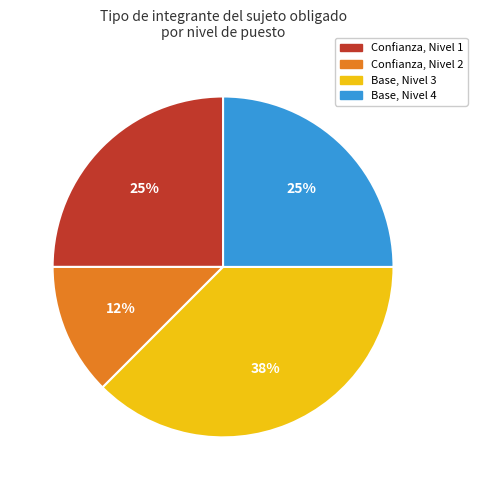

How many slices are in this pie chart?

4